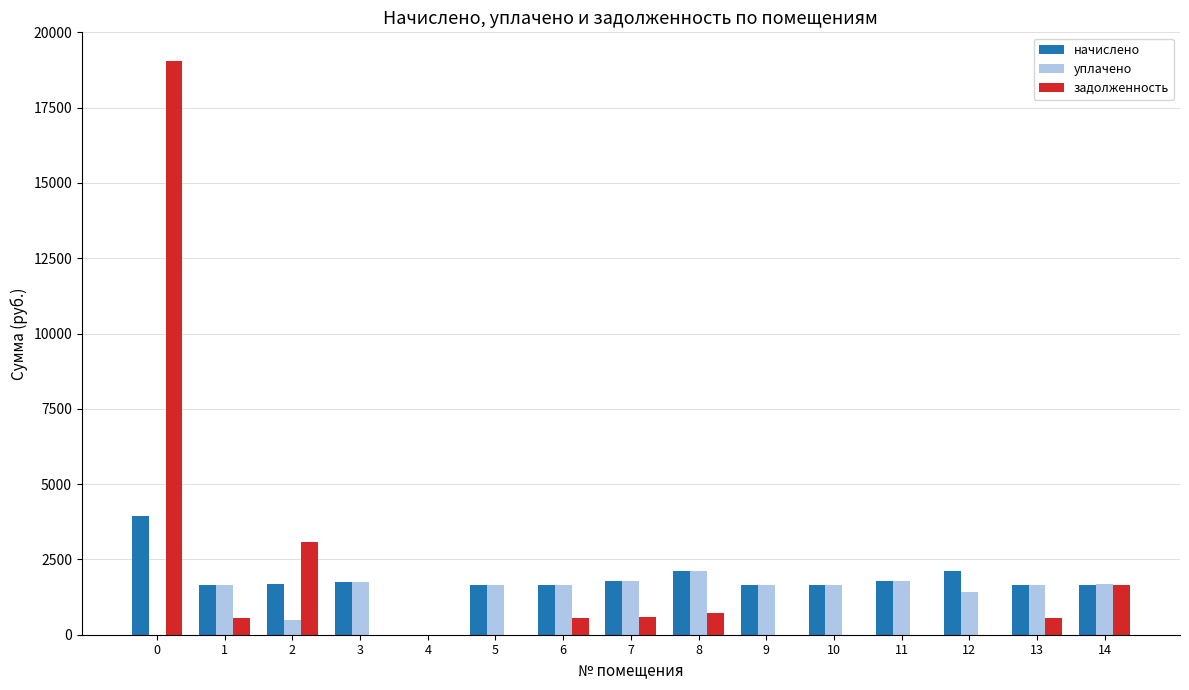

Count the number of data series in this chart.

3